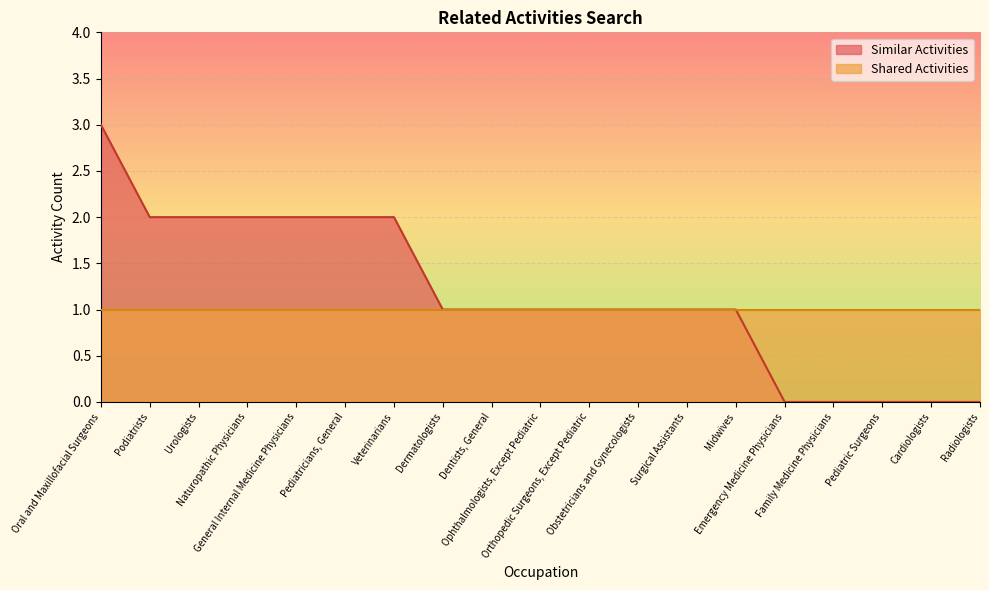

How many categories are shown in the chart?

19